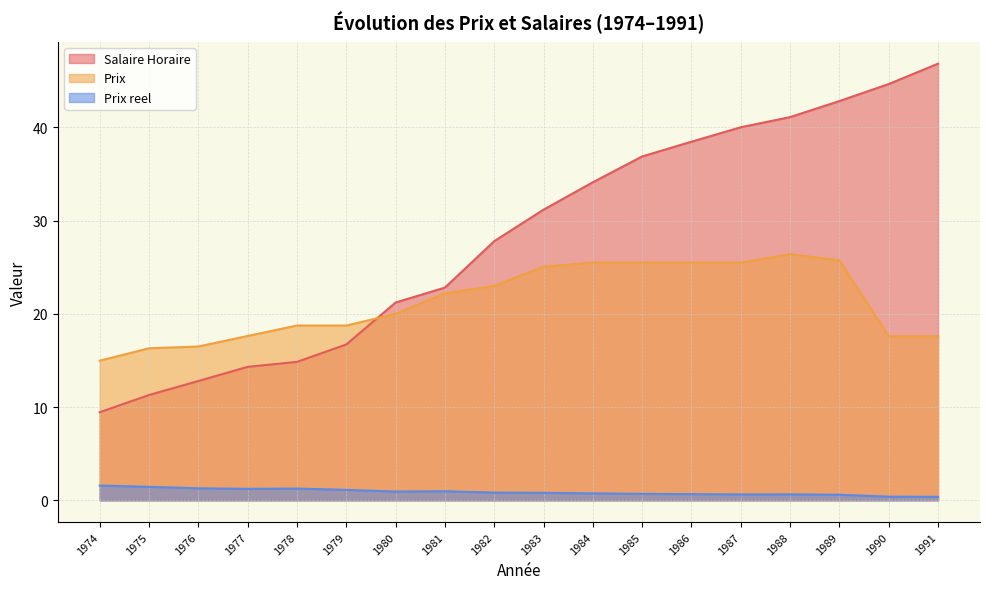

What is the average value of the Prix series?

21.3